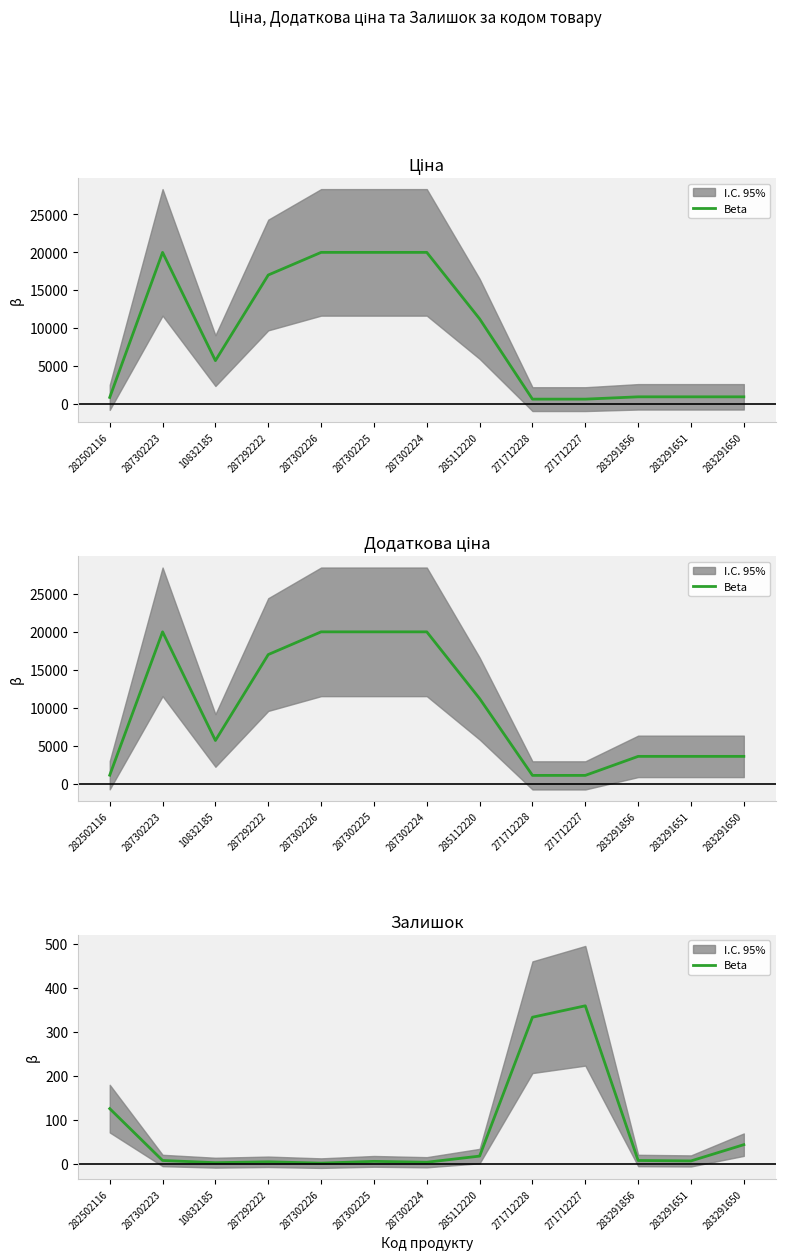

Is this an area chart (filled region under the line)?

No